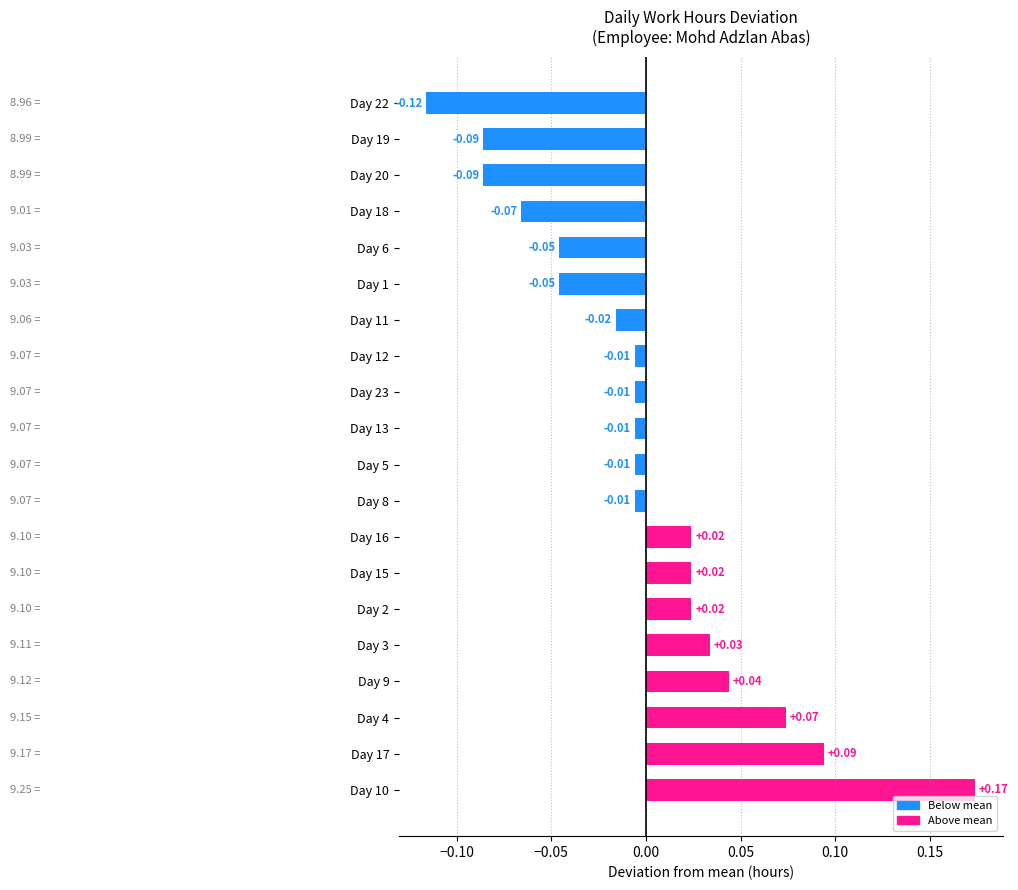

Which has a higher value, Day 1 or Day 9?

Day 9